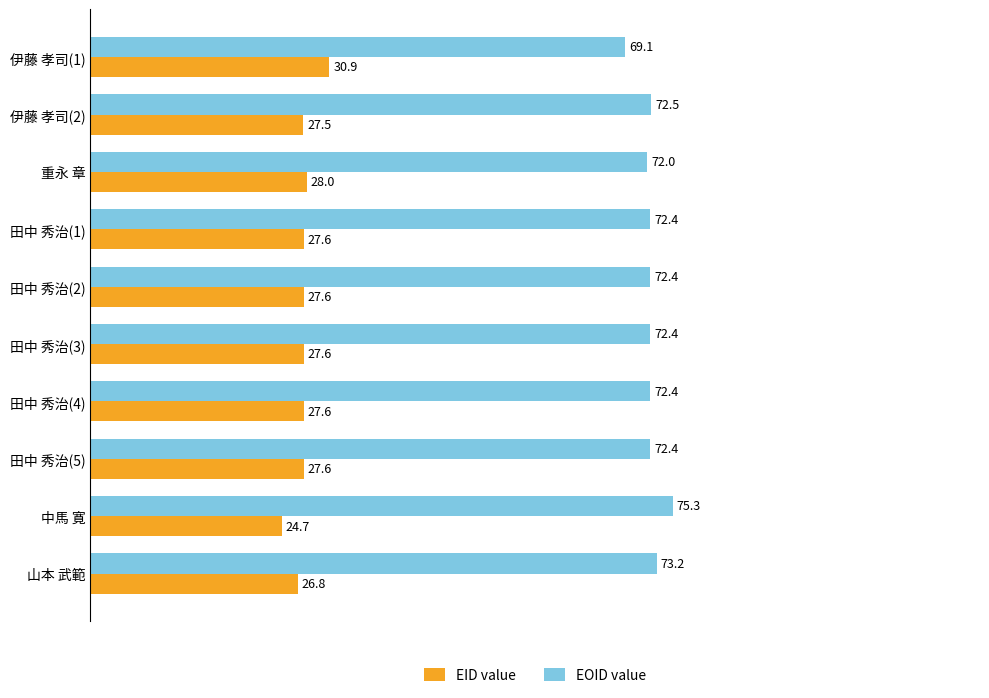

What is the greatest value displayed?

75.3